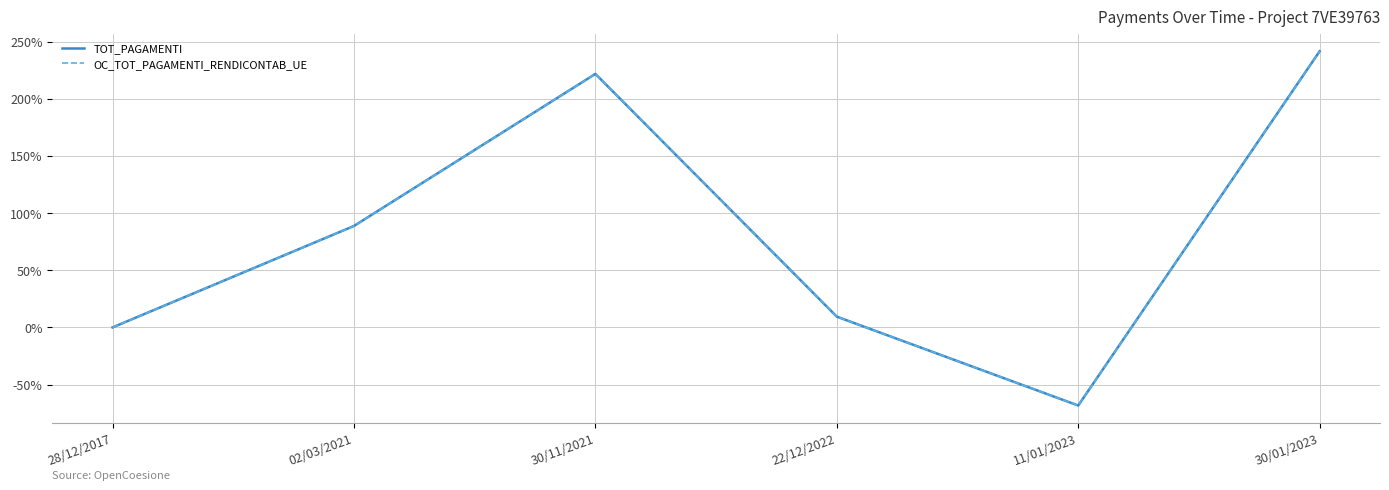

True or false: TOT_PAGAMENTI has more than 2 points higher than both neighbors.

False